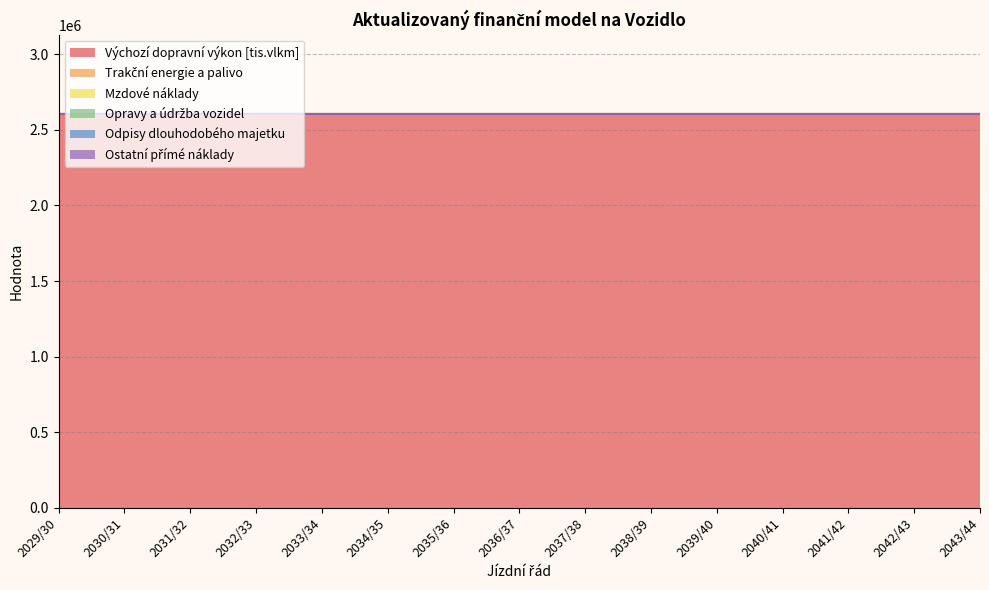

The value of Mzdové náklady at 2032/33 is 0. True or false?

True